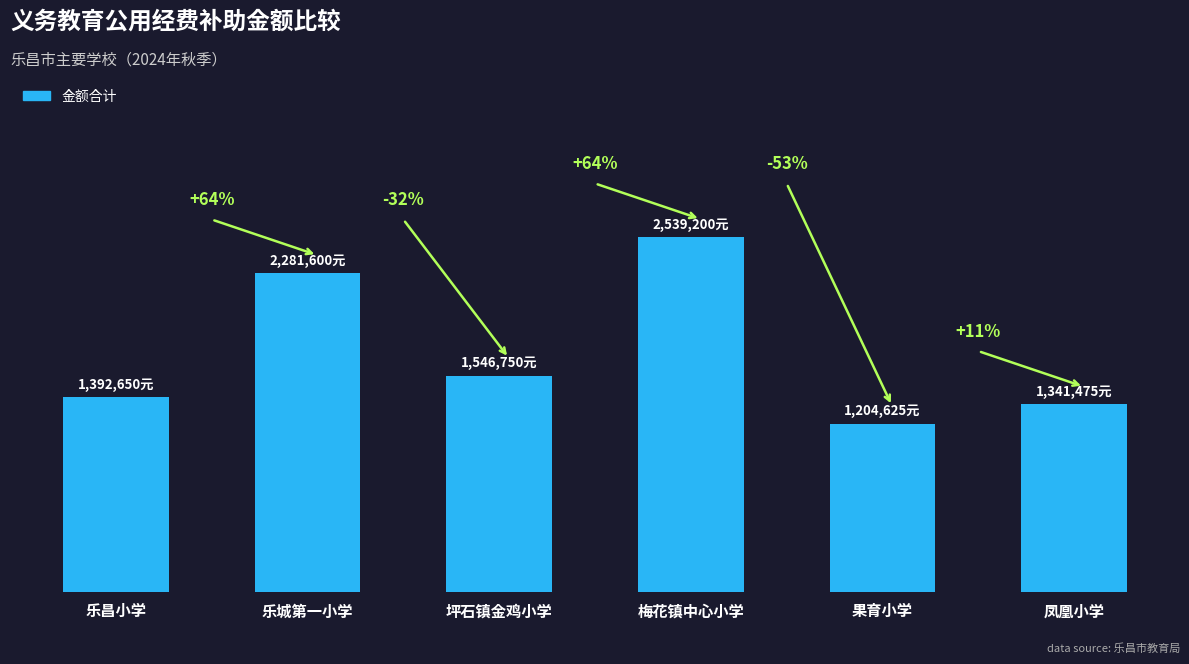

Where does the data first go above 1546750?

乐城第一小学